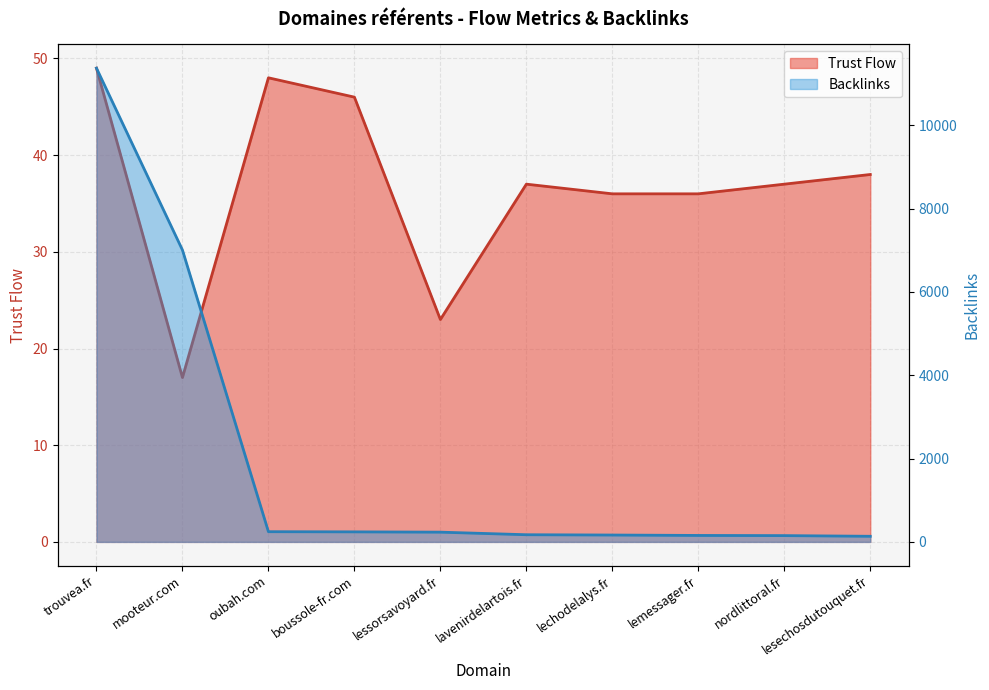

True or false: Trust Flow has more than 1 points higher than both neighbors.

True